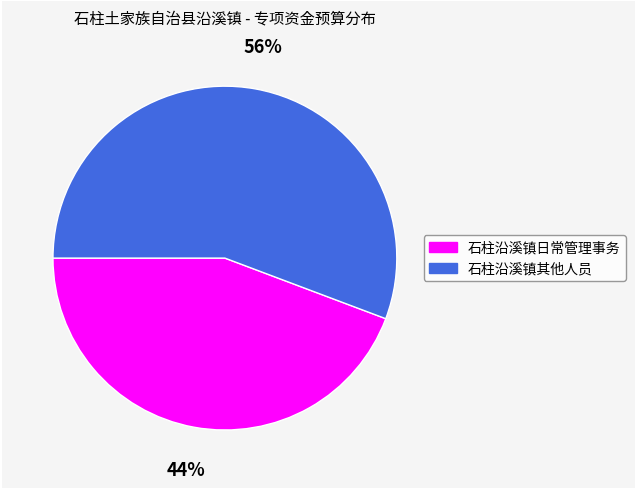

What is the majority slice?

石柱沿溪镇其他人员